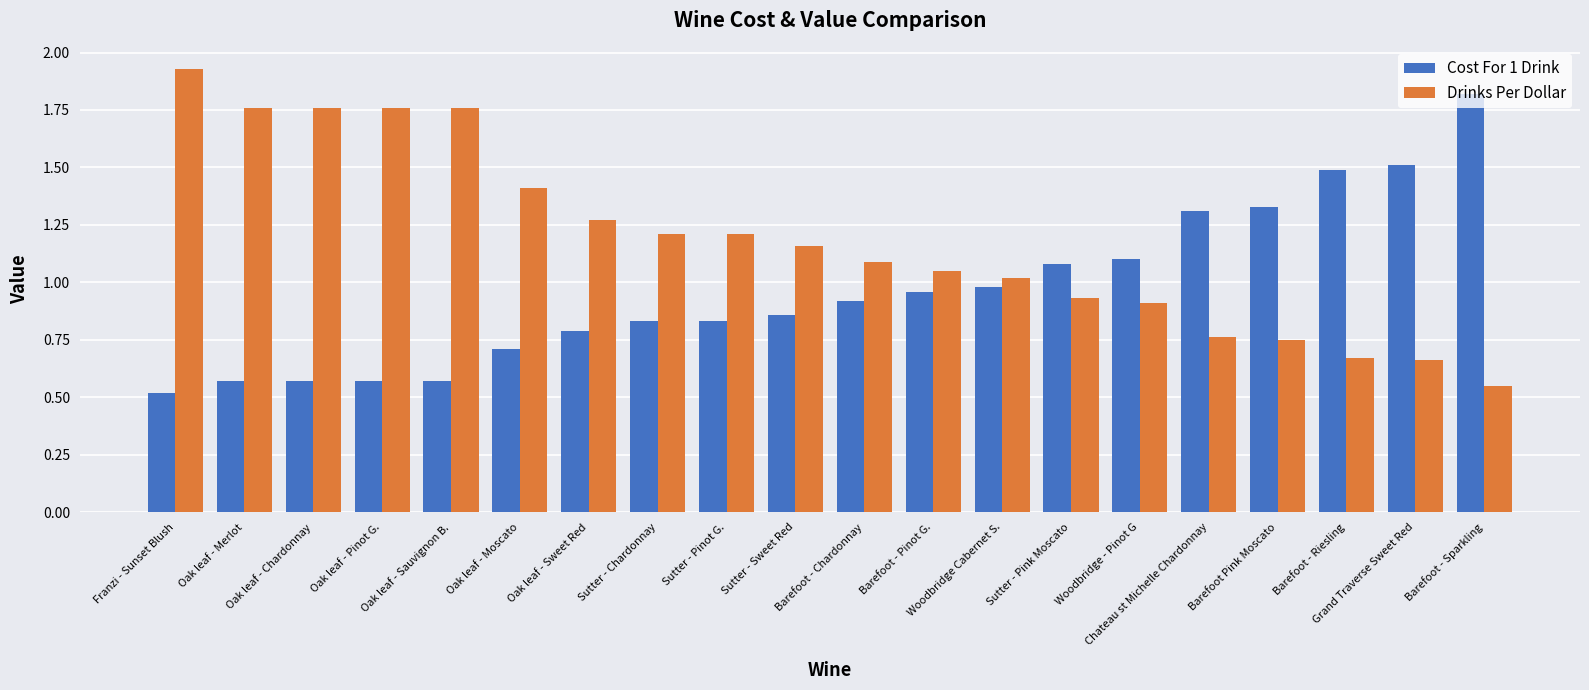

What is the difference between the maximum and minimum values in the Drinks Per Dollar series?

1.4